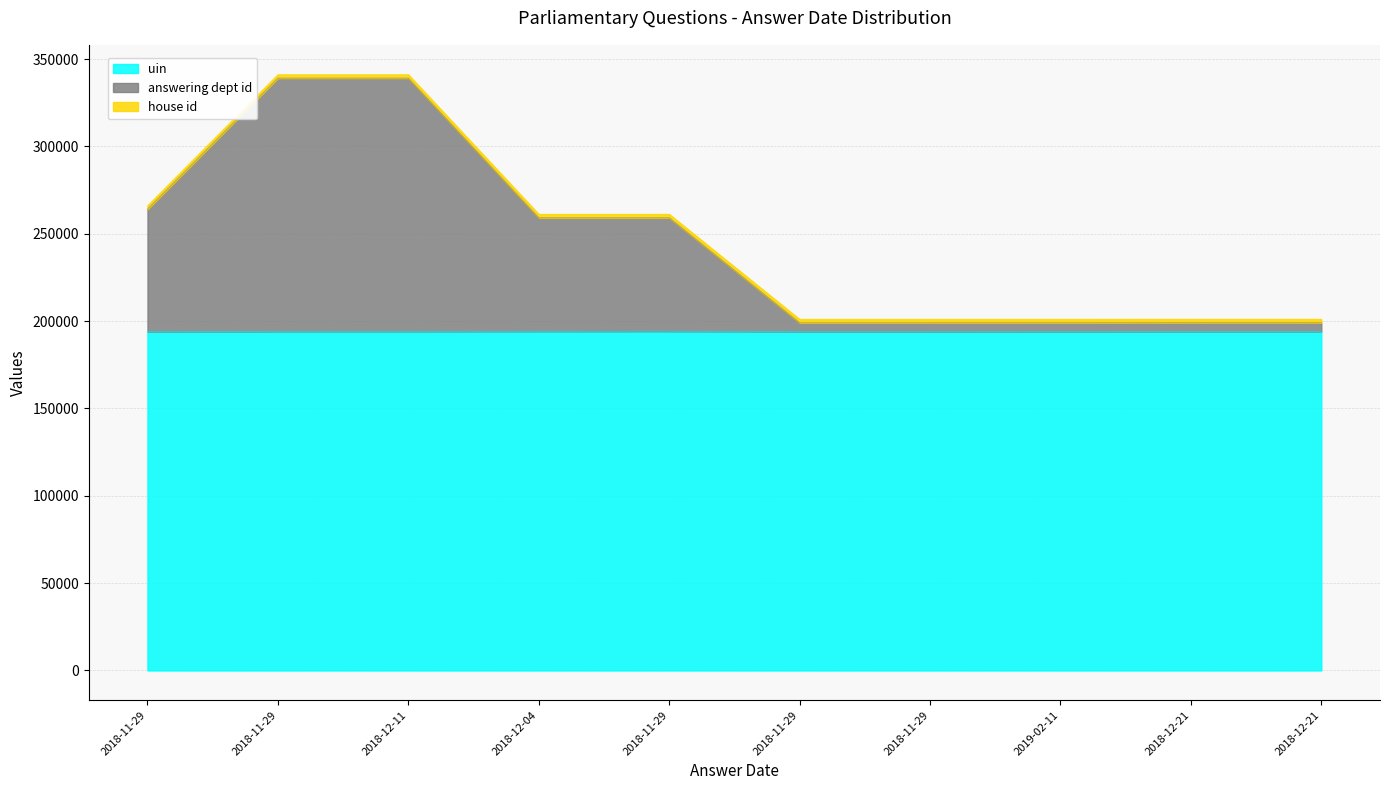

Between 2018-11-29 and 2018-12-11, which is larger?

2018-12-11